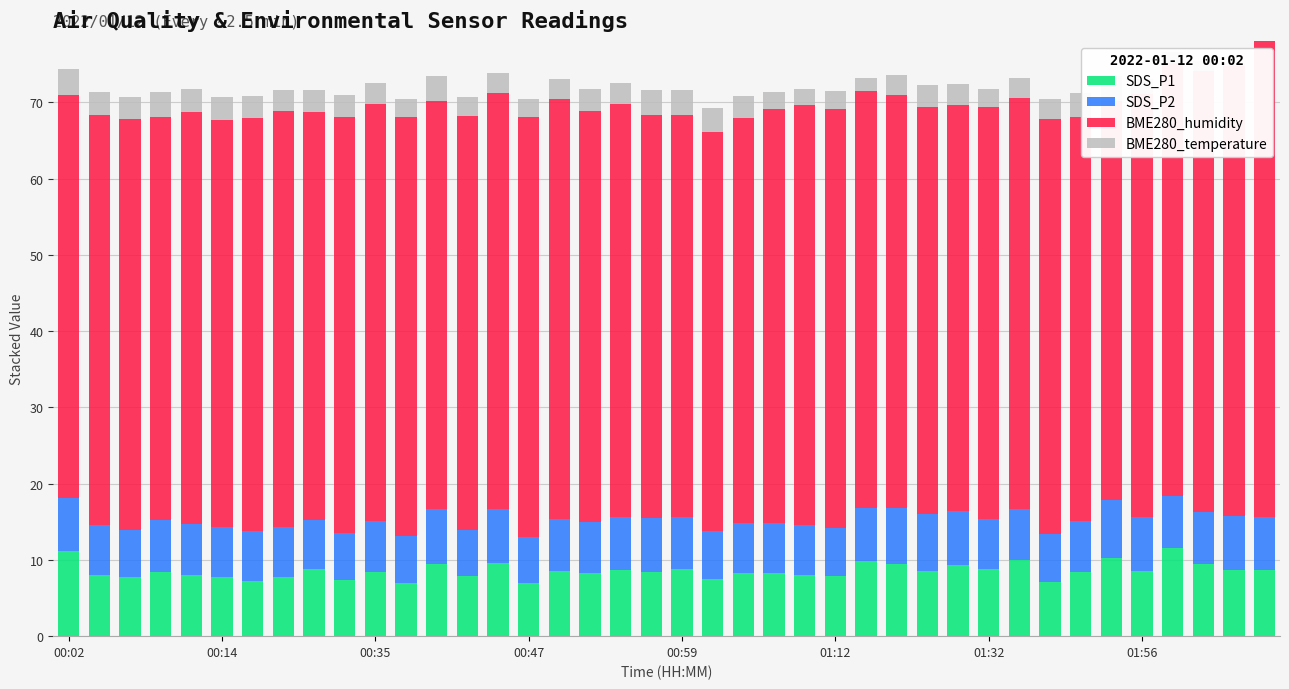

What position from the left is 00:02?

1